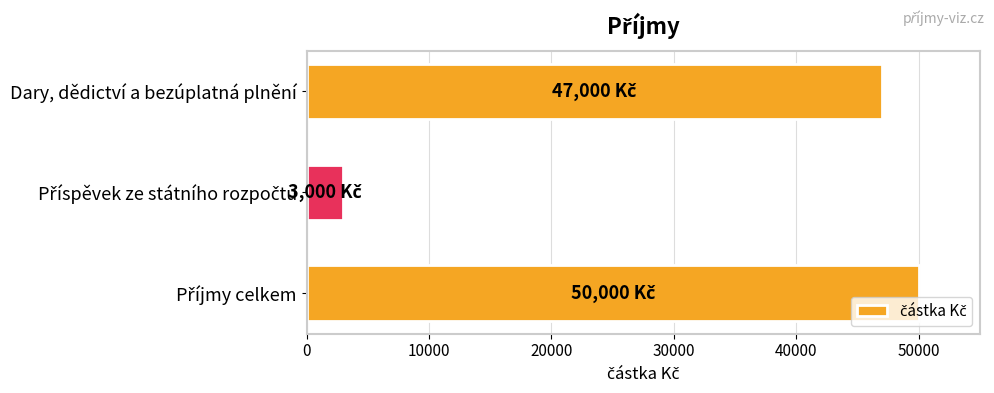

What is the maximum value shown in the chart?

50000